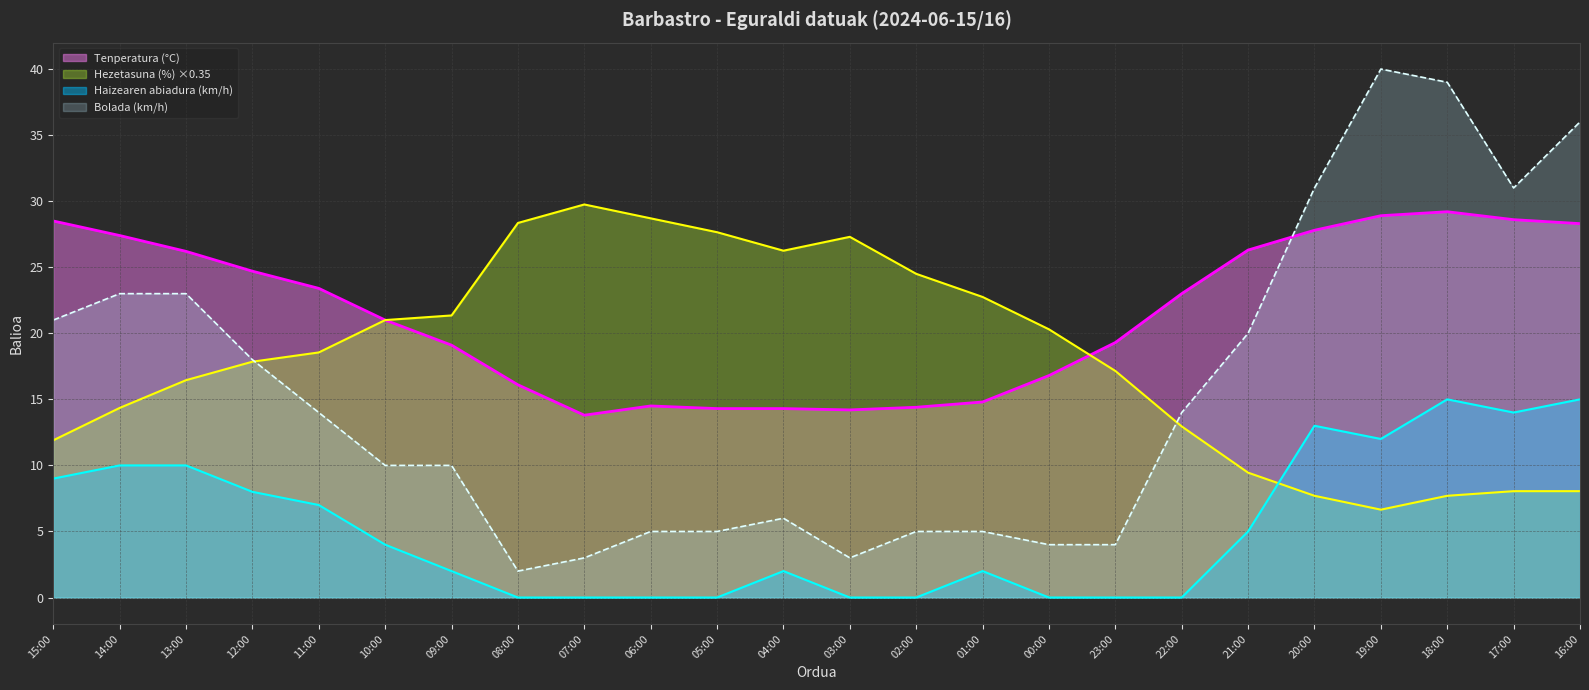

How many data points does each series have?

24